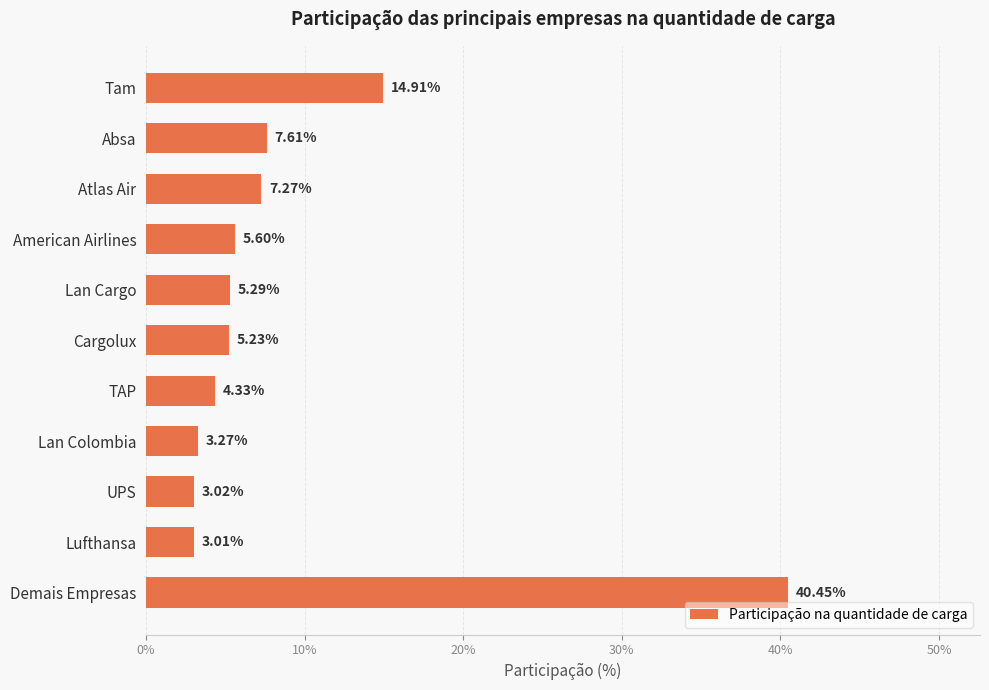

Does the chart contain any negative values?

No